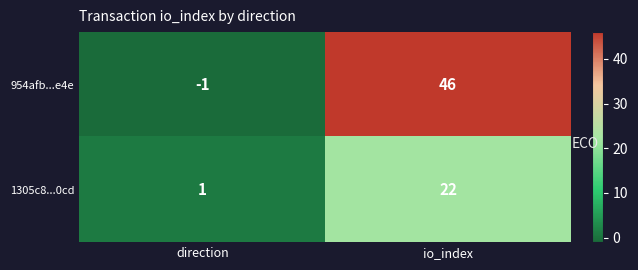

Is it true that 954afb...e4e equals 46 at io_index?

True